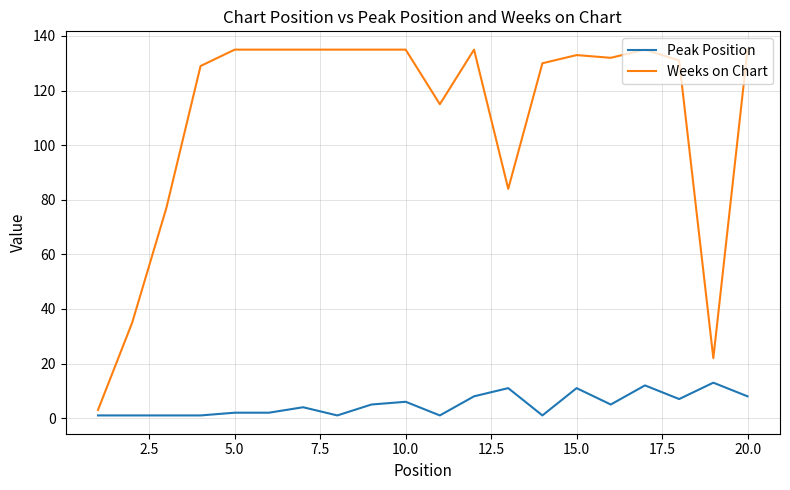

What is the minimum value for Peak Position?

1